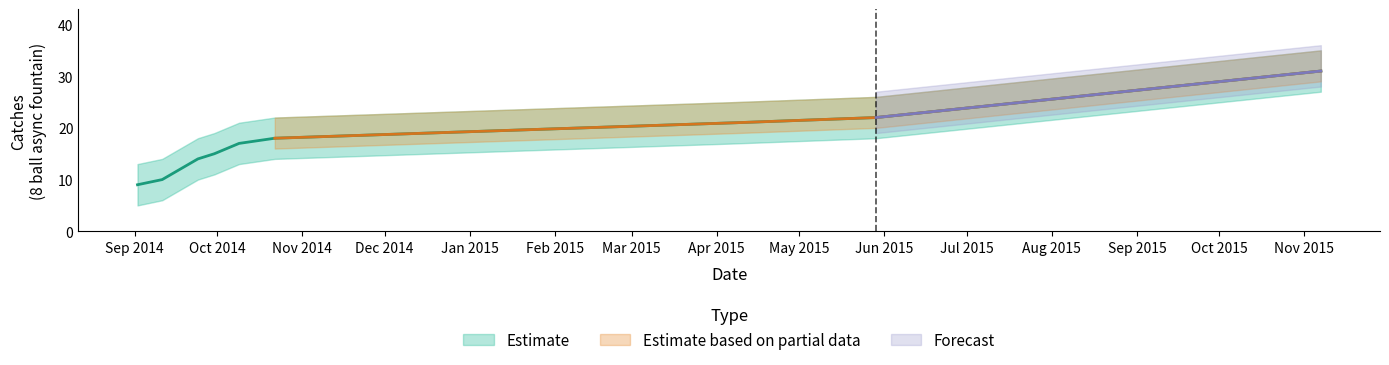

At which category does the chart reach its peak across all series?

2015-11-07